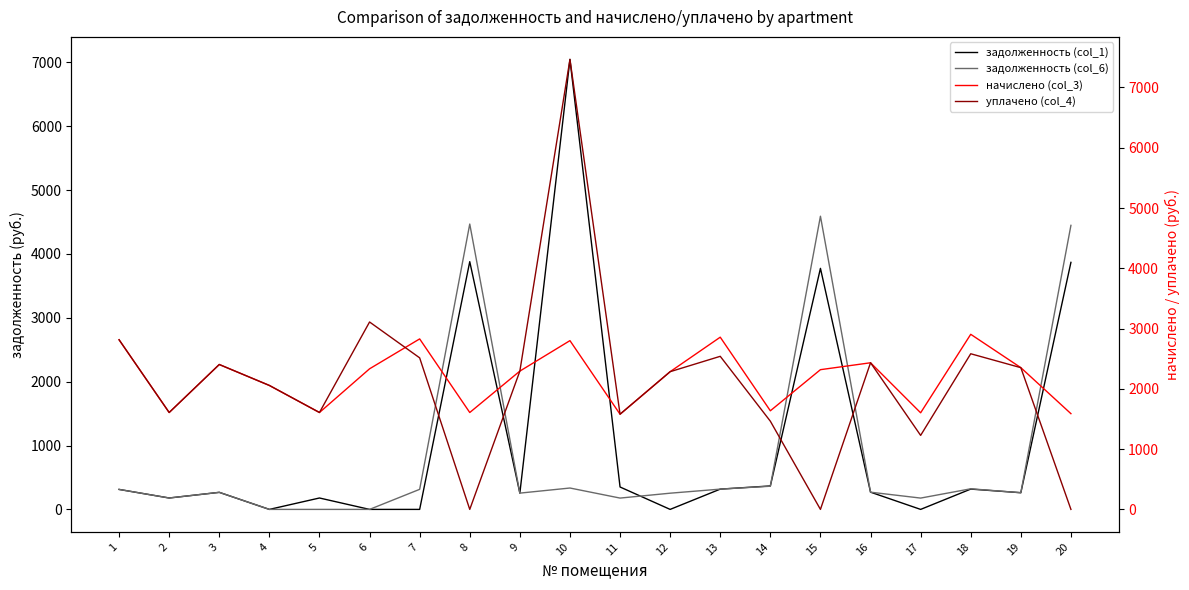

Rank the series by their maximum value, from lowest to highest.

начислено (col_3), задолженность (col_6), задолженность (col_1), уплачено (col_4)